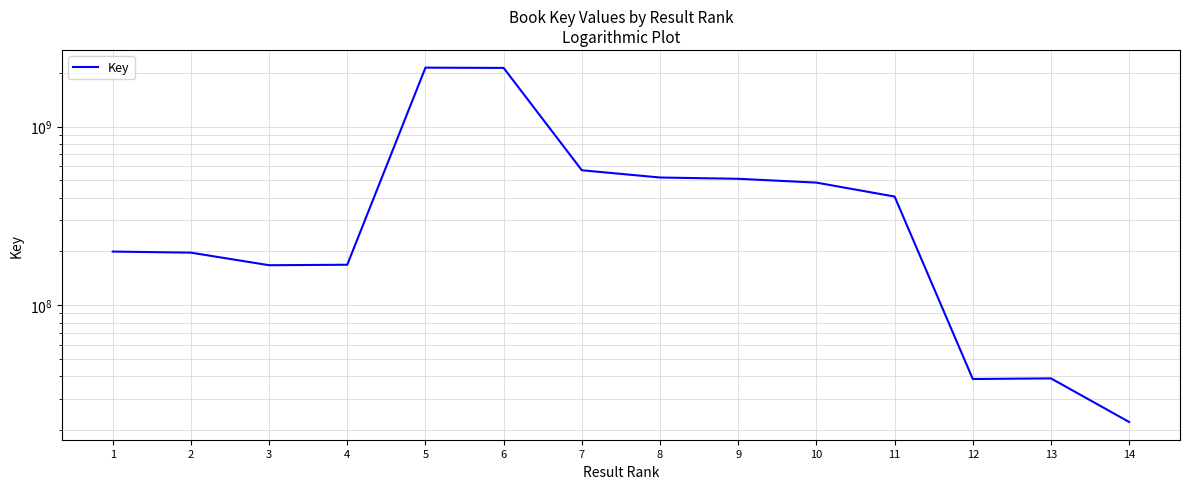

Is it true that the value at 5 is 2140812657?

True